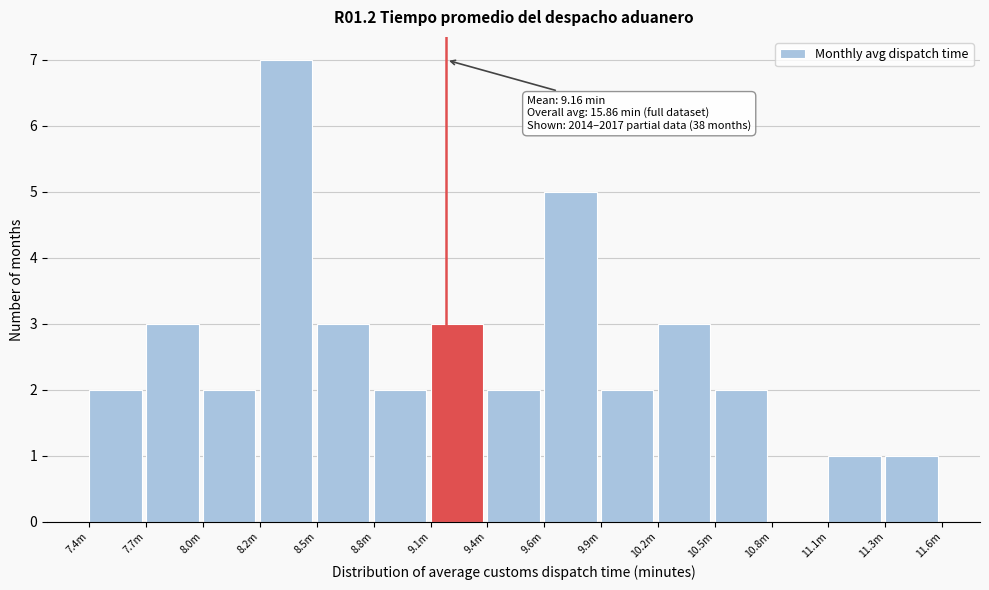

Reading left to right, transcribe all the data shown in this chart.

7.4m=2	7.7m=3	8.0m=2	8.2m=7	8.5m=3	8.8m=2	9.1m=3	9.4m=2	9.6m=5	9.9m=2	10.2m=3	10.5m=2	10.8m=0	11.1m=1	11.3m=1